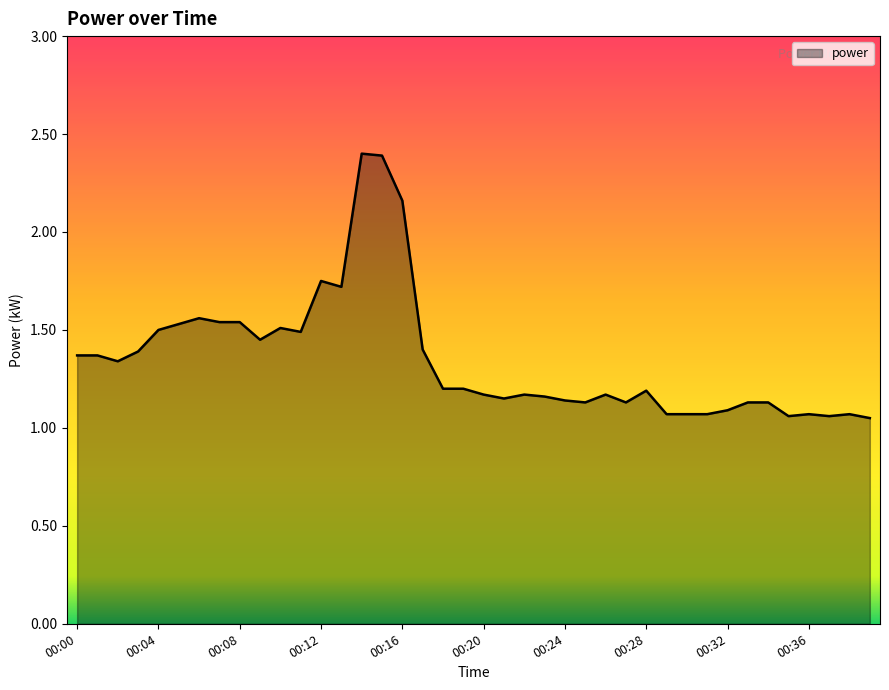

What is the maximum value shown in the chart?

2.4